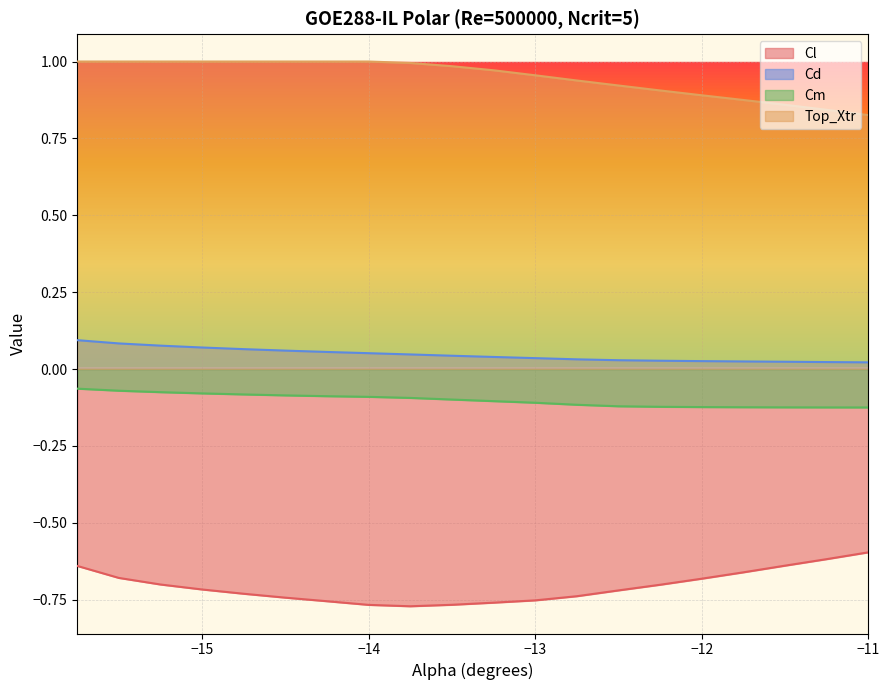

What is the smallest value displayed?

-0.8